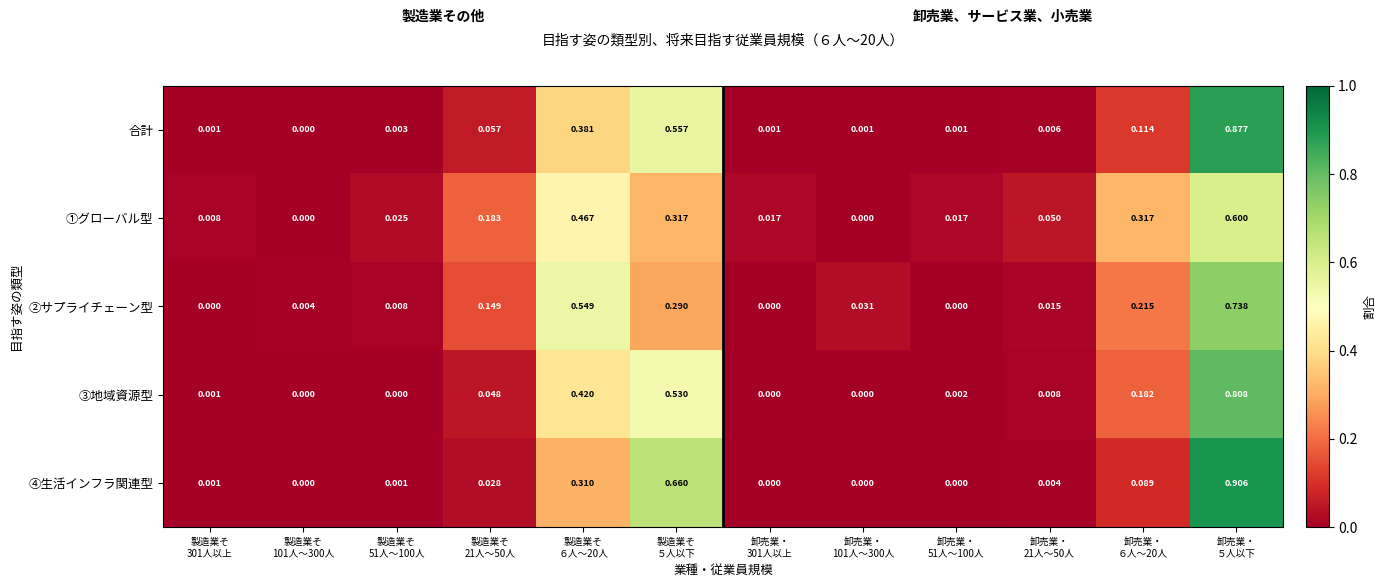

Which series has the largest range (max minus min)?

④生活インフラ関連型